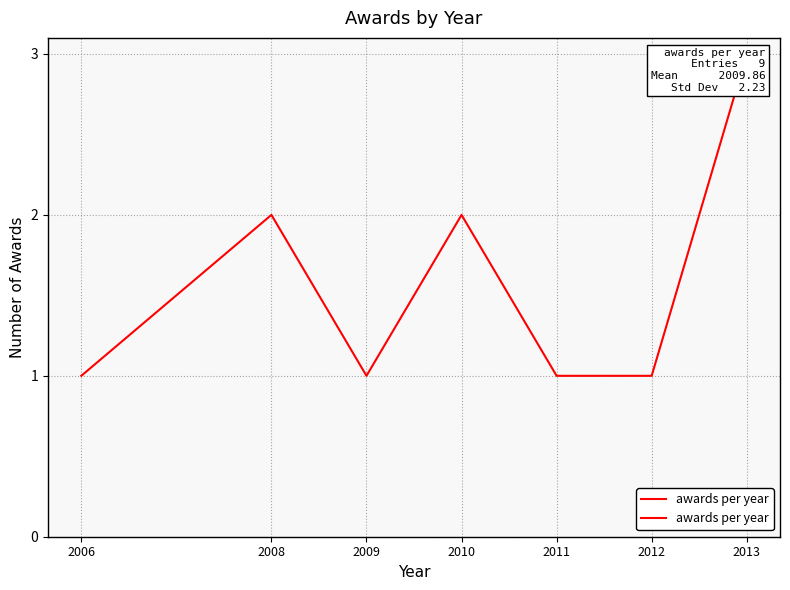

Rank the categories by value from highest to lowest.

2013, 2008, 2010, 2006, 2009, 2011, 2012